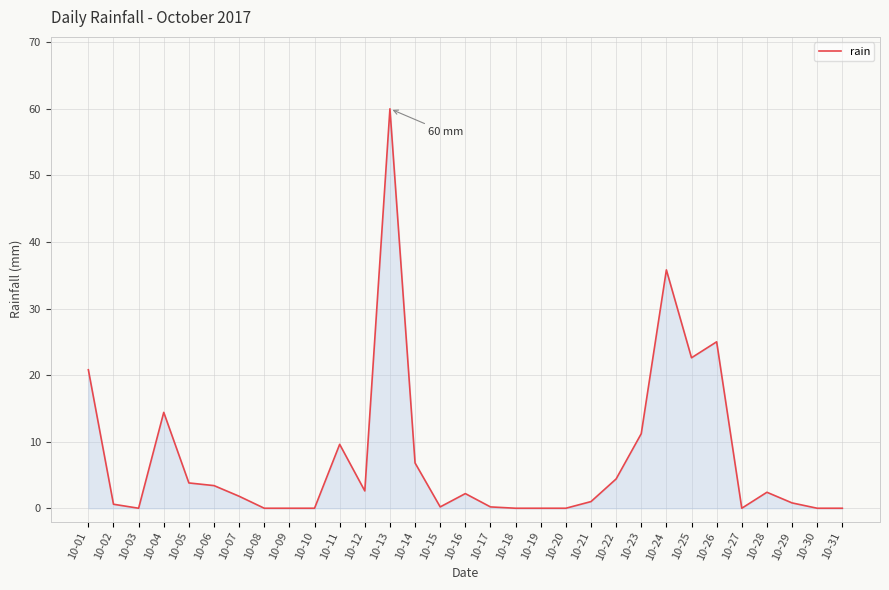

What is the difference between the maximum and minimum values?

60.0